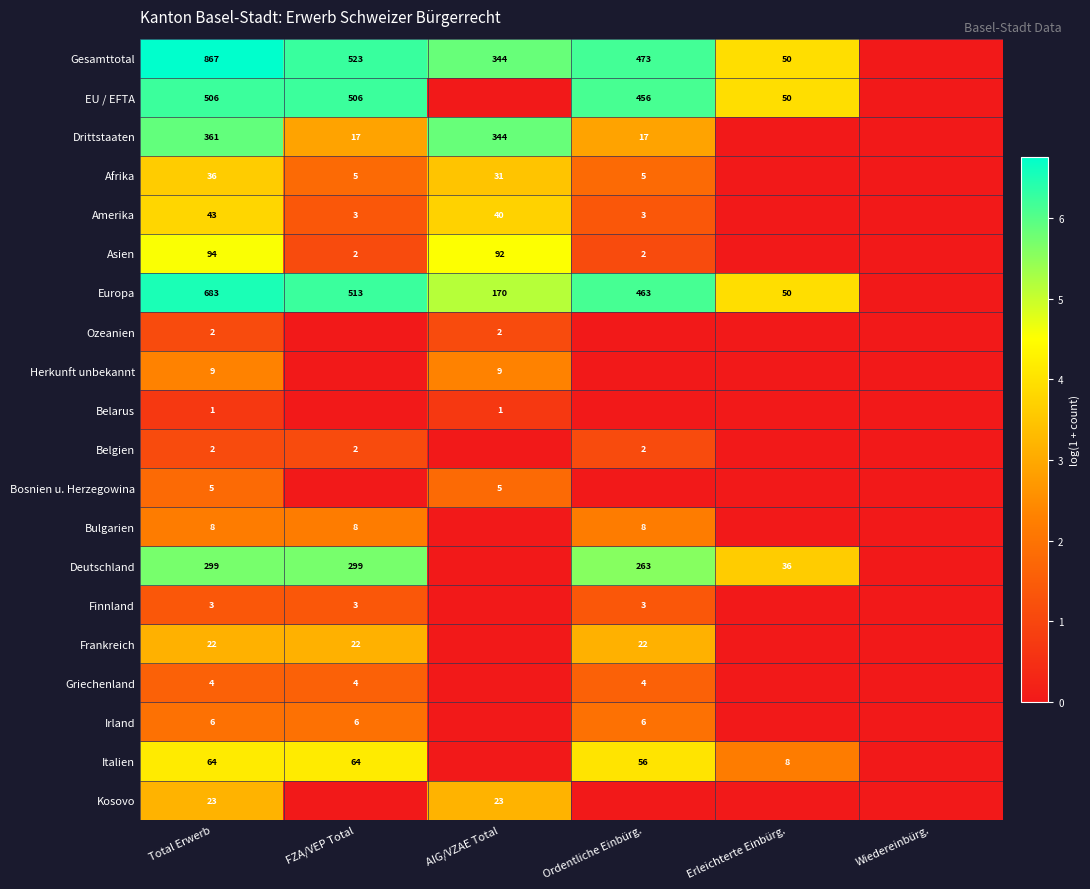

The Europa series shows 683 at Total Erwerb. True or false?

True